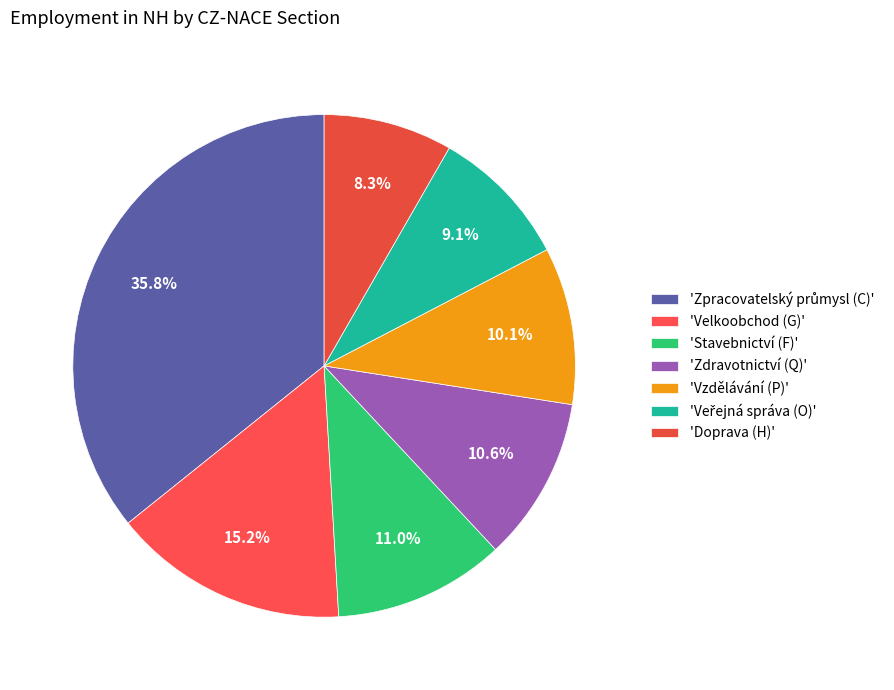

To the nearest percent, what is the difference between the largest and smallest slice percentages?

27%